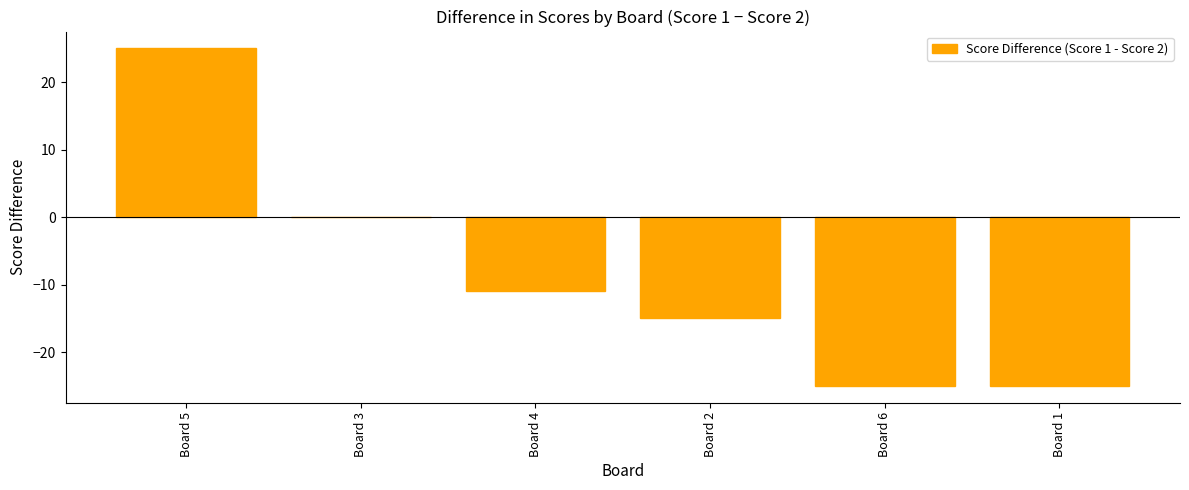

True or false: the data shows -11 at Board 4.

True